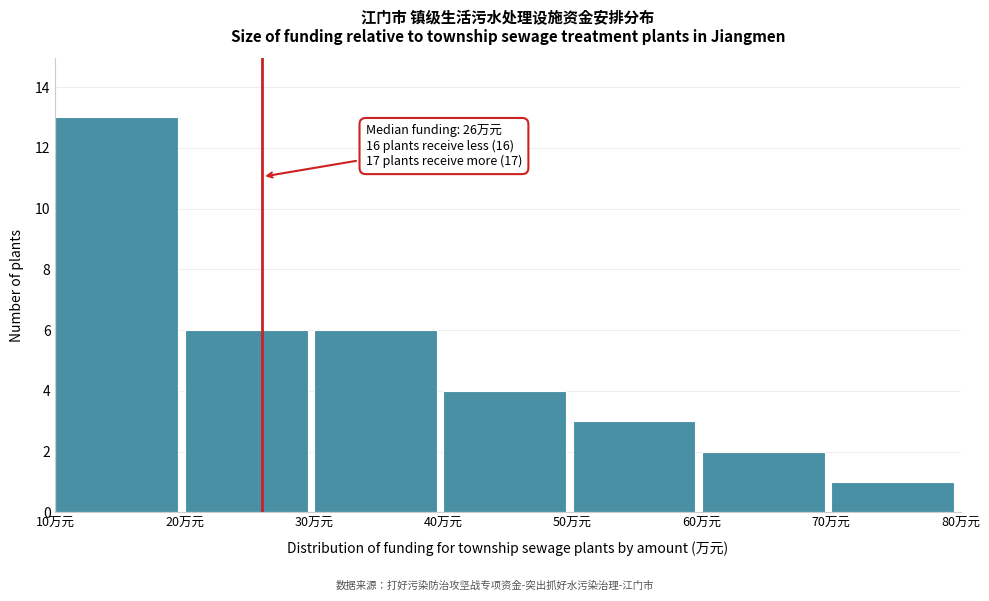

Over which range of the x-axis is the bar tallest?

10 to 20